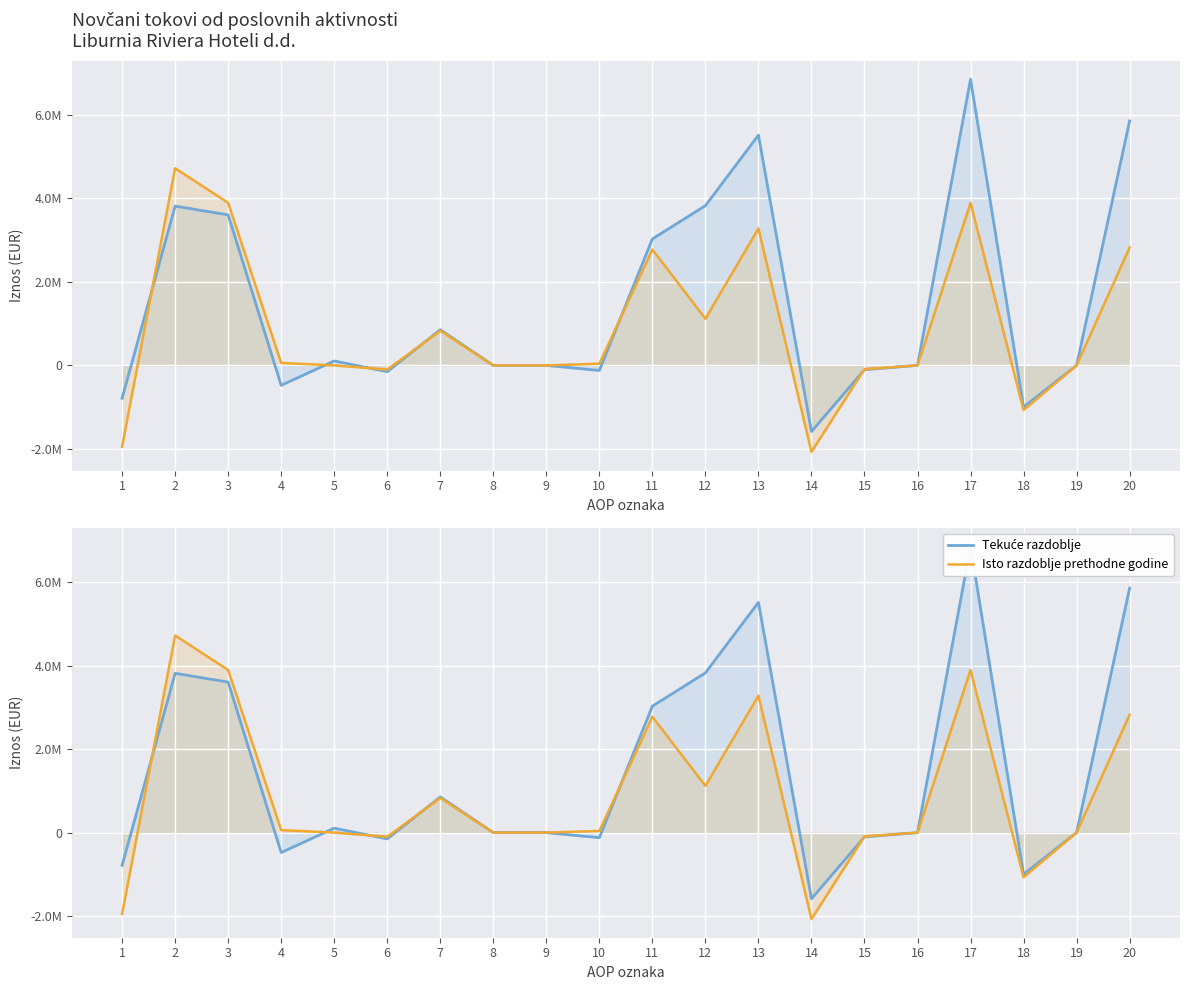

Count the number of categories in the chart.

20